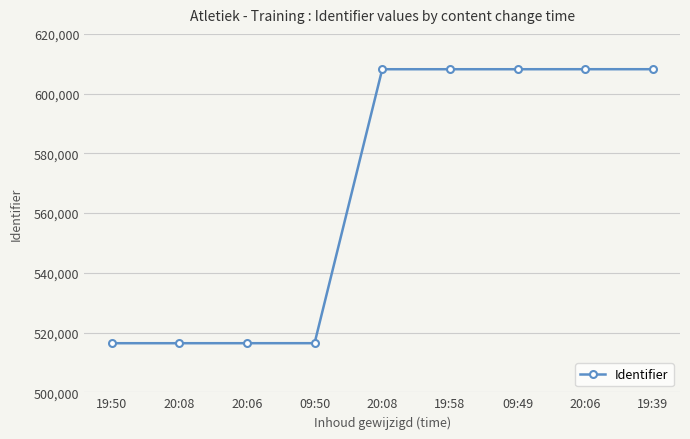

What is the change in value from 20:06 to 20:06?

+91731